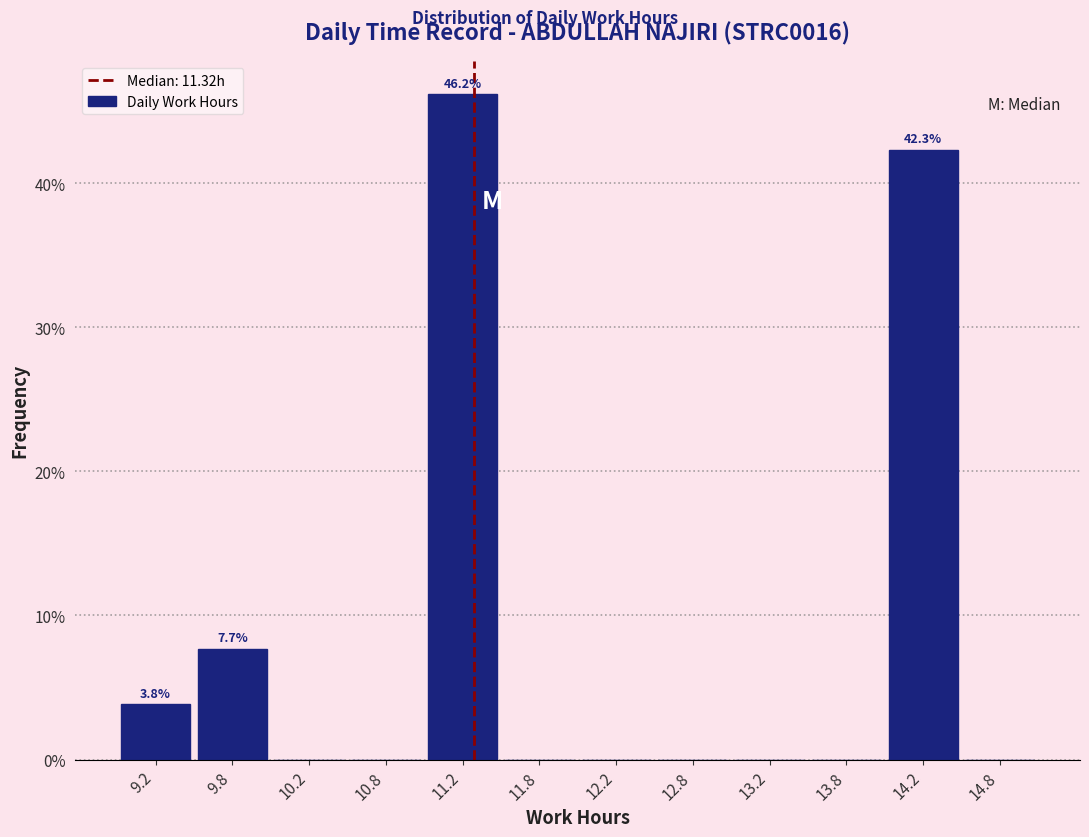

Which range on the x-axis has the tallest bar?

11.0 to 11.5